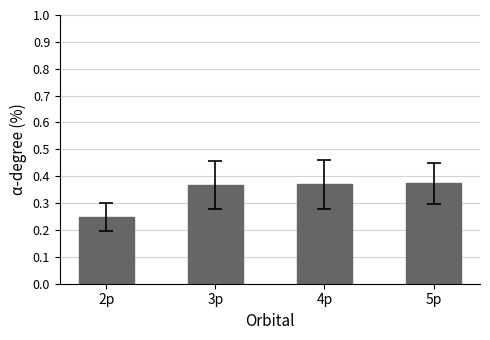

Count the values in the range 0 to 1.

4